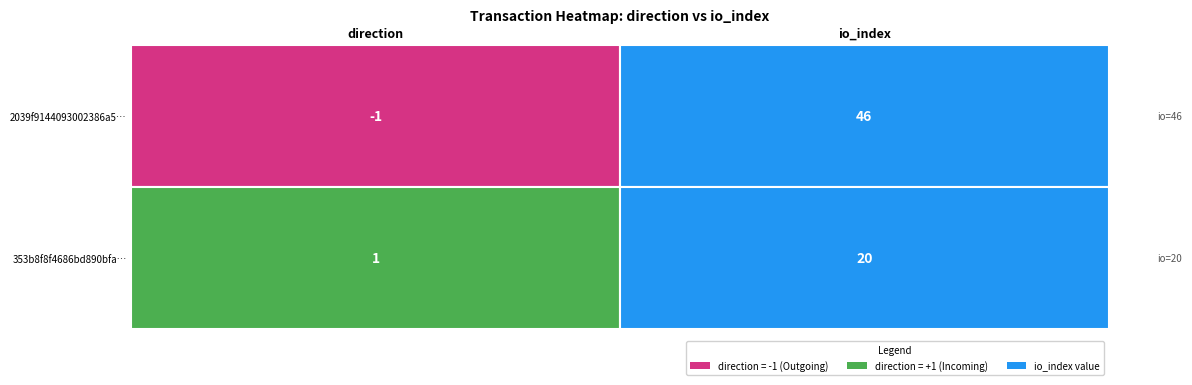

How many 2039f9144093002386a55f0d8ee0b3d71e7626c values are between -1 and 46?

2